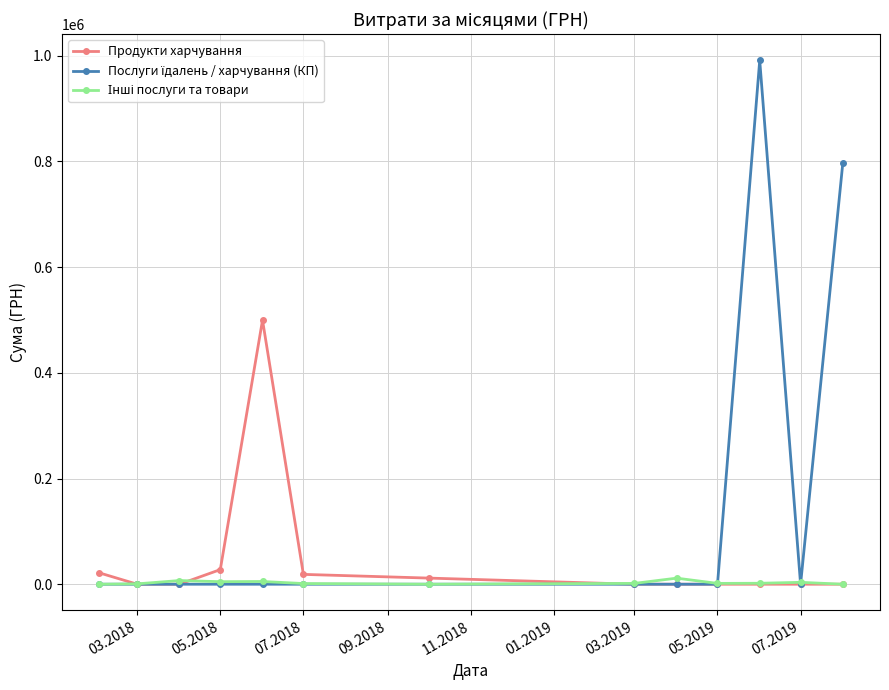

What is the highest value of the Продукти харчування series?

499814.3